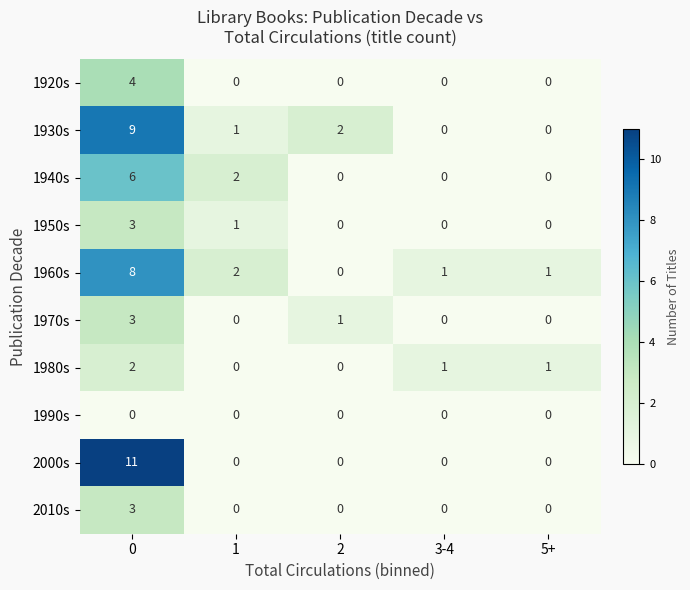

How many series are shown in this chart?

10